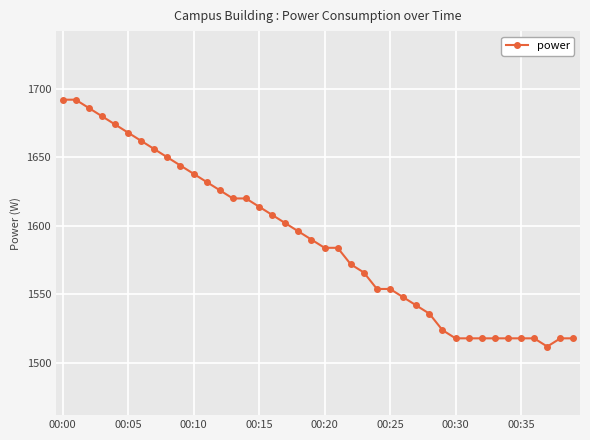

What is the difference between the second highest and minimum values?

180